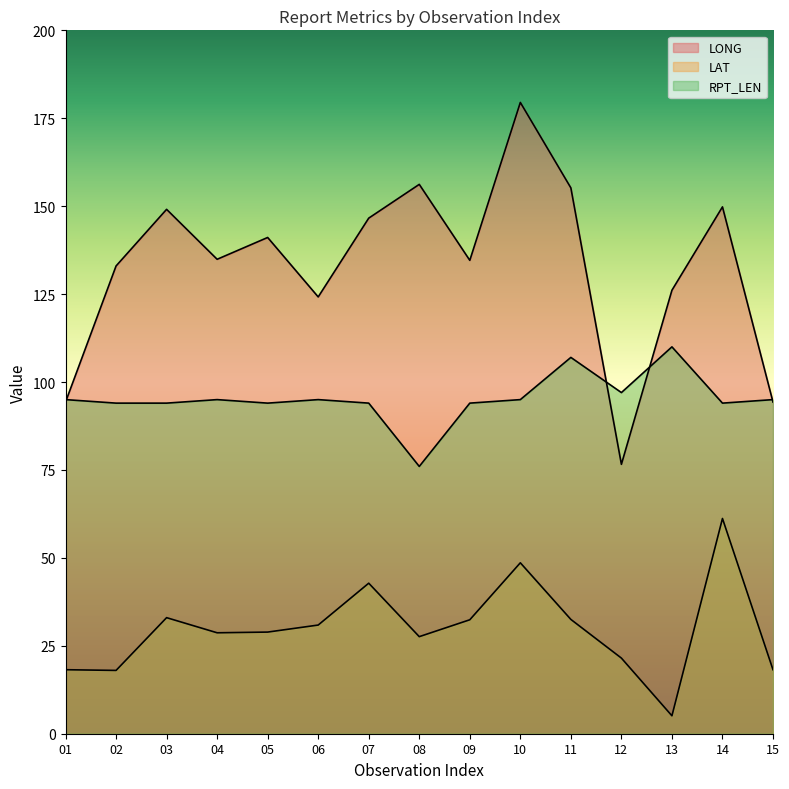

Reading left to right, extract all data points from this chart.

LONG: 94.3	133.0	149.1	134.9	141.1	124.2	146.6	156.2	134.6	179.5	155.2	76.6	126.1	149.8	94.3
LAT: 18.2	18.0	33.0	28.7	28.9	30.9	42.8	27.6	32.4	48.6	32.5	21.5	5.1	61.2	18.2
RPT_LEN: 95.0	94.0	94.0	95.0	94.0	95.0	94.0	76.0	94.0	95.0	107.0	97.0	110.0	94.0	95.0